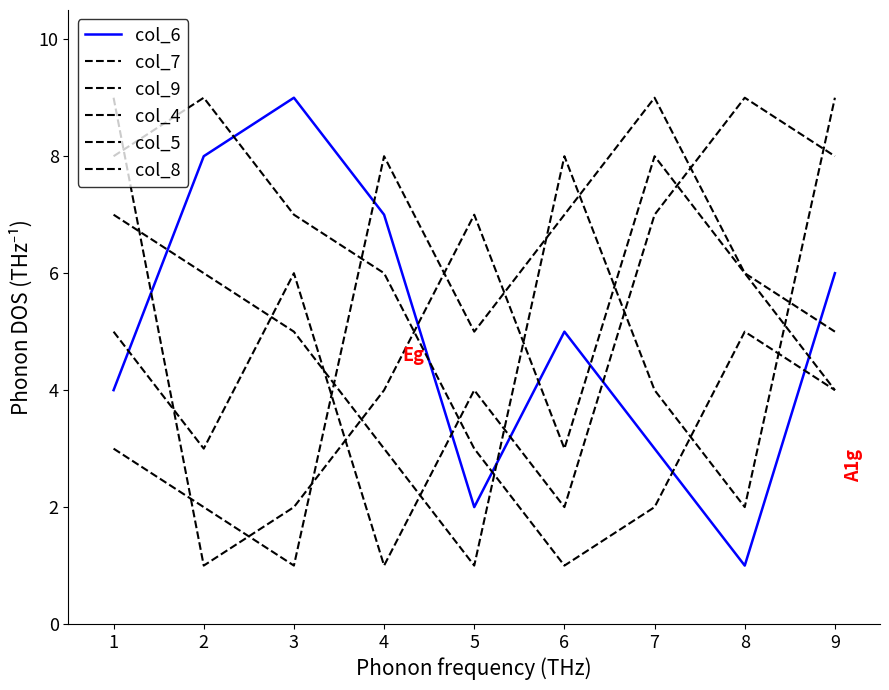

How many distinct data groups are displayed?

6